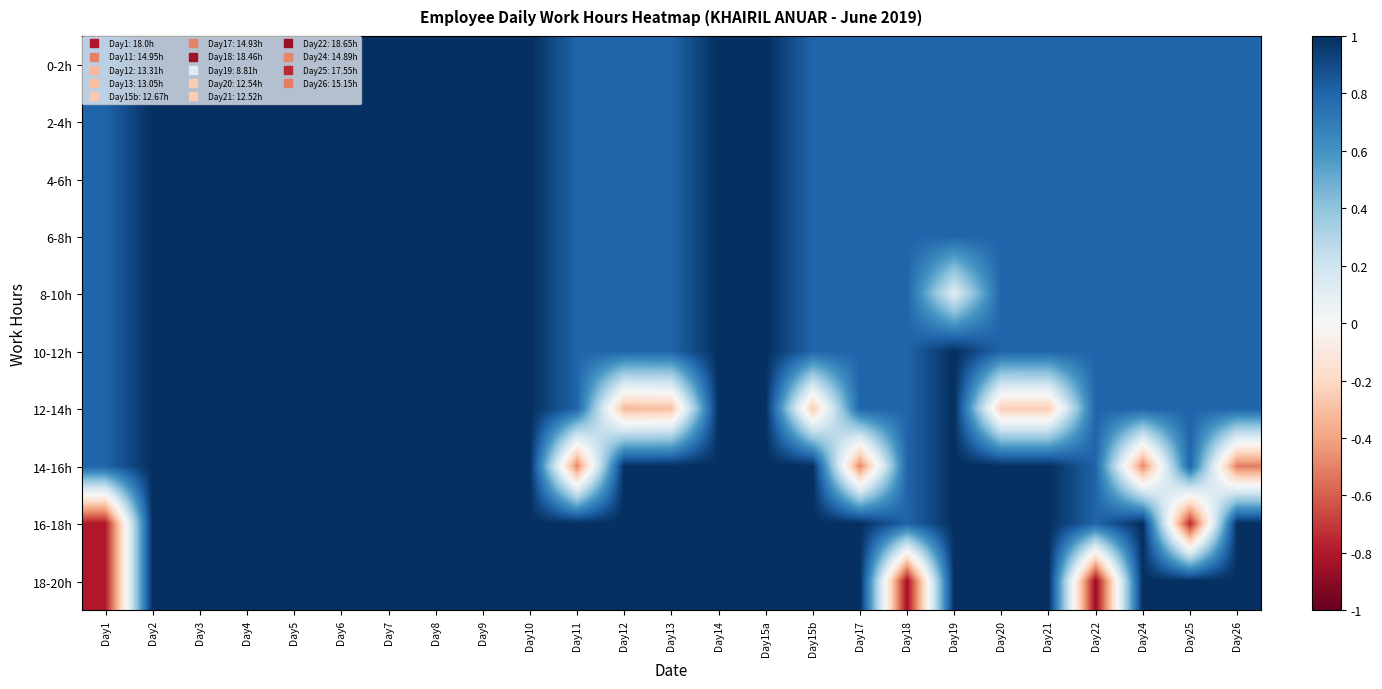

Reading left to right, transcribe all the data shown in this chart.

0-2h: Day1=0.8	Day2=1.0	Day3=1.0	Day4=1.0	Day5=1.0	Day6=1.0	Day7=1.0	Day8=1.0	Day9=1.0	Day10=1.0	Day11=0.8	Day12=0.8	Day13=0.8	Day14=1.0	Day15a=1.0	Day15b=0.8	Day17=0.8	Day18=0.8	Day19=0.8	Day20=0.8	Day21=0.8	Day22=0.8	Day24=0.8	Day25=0.8	Day26=0.8
2-4h: Day1=0.8	Day2=1.0	Day3=1.0	Day4=1.0	Day5=1.0	Day6=1.0	Day7=1.0	Day8=1.0	Day9=1.0	Day10=1.0	Day11=0.8	Day12=0.8	Day13=0.8	Day14=1.0	Day15a=1.0	Day15b=0.8	Day17=0.8	Day18=0.8	Day19=0.8	Day20=0.8	Day21=0.8	Day22=0.8	Day24=0.8	Day25=0.8	Day26=0.8
4-6h: Day1=0.8	Day2=1.0	Day3=1.0	Day4=1.0	Day5=1.0	Day6=1.0	Day7=1.0	Day8=1.0	Day9=1.0	Day10=1.0	Day11=0.8	Day12=0.8	Day13=0.8	Day14=1.0	Day15a=1.0	Day15b=0.8	Day17=0.8	Day18=0.8	Day19=0.8	Day20=0.8	Day21=0.8	Day22=0.8	Day24=0.8	Day25=0.8	Day26=0.8
6-8h: Day1=0.8	Day2=1.0	Day3=1.0	Day4=1.0	Day5=1.0	Day6=1.0	Day7=1.0	Day8=1.0	Day9=1.0	Day10=1.0	Day11=0.8	Day12=0.8	Day13=0.8	Day14=1.0	Day15a=1.0	Day15b=0.8	Day17=0.8	Day18=0.8	Day19=0.8	Day20=0.8	Day21=0.8	Day22=0.8	Day24=0.8	Day25=0.8	Day26=0.8
8-10h: Day1=0.8	Day2=1.0	Day3=1.0	Day4=1.0	Day5=1.0	Day6=1.0	Day7=1.0	Day8=1.0	Day9=1.0	Day10=1.0	Day11=0.8	Day12=0.8	Day13=0.8	Day14=1.0	Day15a=1.0	Day15b=0.8	Day17=0.8	Day18=0.8	Day19=0.1	Day20=0.8	Day21=0.8	Day22=0.8	Day24=0.8	Day25=0.8	Day26=0.8
10-12h: Day1=0.8	Day2=1.0	Day3=1.0	Day4=1.0	Day5=1.0	Day6=1.0	Day7=1.0	Day8=1.0	Day9=1.0	Day10=1.0	Day11=0.8	Day12=0.8	Day13=0.8	Day14=1.0	Day15a=1.0	Day15b=0.8	Day17=0.8	Day18=0.8	Day19=1.0	Day20=0.8	Day21=0.8	Day22=0.8	Day24=0.8	Day25=0.8	Day26=0.8
12-14h: Day1=0.8	Day2=1.0	Day3=1.0	Day4=1.0	Day5=1.0	Day6=1.0	Day7=1.0	Day8=1.0	Day9=1.0	Day10=1.0	Day11=0.8	Day12=-0.3	Day13=-0.3	Day14=1.0	Day15a=1.0	Day15b=-0.3	Day17=0.8	Day18=0.8	Day19=1.0	Day20=-0.3	Day21=-0.3	Day22=0.8	Day24=0.8	Day25=0.8	Day26=0.8
14-16h: Day1=0.8	Day2=1.0	Day3=1.0	Day4=1.0	Day5=1.0	Day6=1.0	Day7=1.0	Day8=1.0	Day9=1.0	Day10=1.0	Day11=-0.5	Day12=1.0	Day13=1.0	Day14=1.0	Day15a=1.0	Day15b=1.0	Day17=-0.5	Day18=0.8	Day19=1.0	Day20=1.0	Day21=1.0	Day22=0.8	Day24=-0.5	Day25=0.8	Day26=-0.5
16-18h: Day1=-0.8	Day2=1.0	Day3=1.0	Day4=1.0	Day5=1.0	Day6=1.0	Day7=1.0	Day8=1.0	Day9=1.0	Day10=1.0	Day11=1.0	Day12=1.0	Day13=1.0	Day14=1.0	Day15a=1.0	Day15b=1.0	Day17=1.0	Day18=0.8	Day19=1.0	Day20=1.0	Day21=1.0	Day22=0.8	Day24=1.0	Day25=-0.8	Day26=1.0
18-20h: Day1=-0.8	Day2=1.0	Day3=1.0	Day4=1.0	Day5=1.0	Day6=1.0	Day7=1.0	Day8=1.0	Day9=1.0	Day10=1.0	Day11=1.0	Day12=1.0	Day13=1.0	Day14=1.0	Day15a=1.0	Day15b=1.0	Day17=1.0	Day18=-0.8	Day19=1.0	Day20=1.0	Day21=1.0	Day22=-0.9	Day24=1.0	Day25=1.0	Day26=1.0